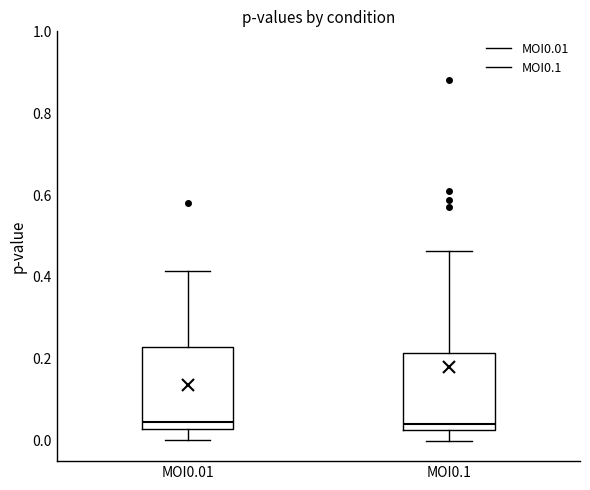

Where does the median line of the box for MOI0.01 sit on the y-axis? The values are not printed on the chart, so give them approximately, as read against the axis.

0.04